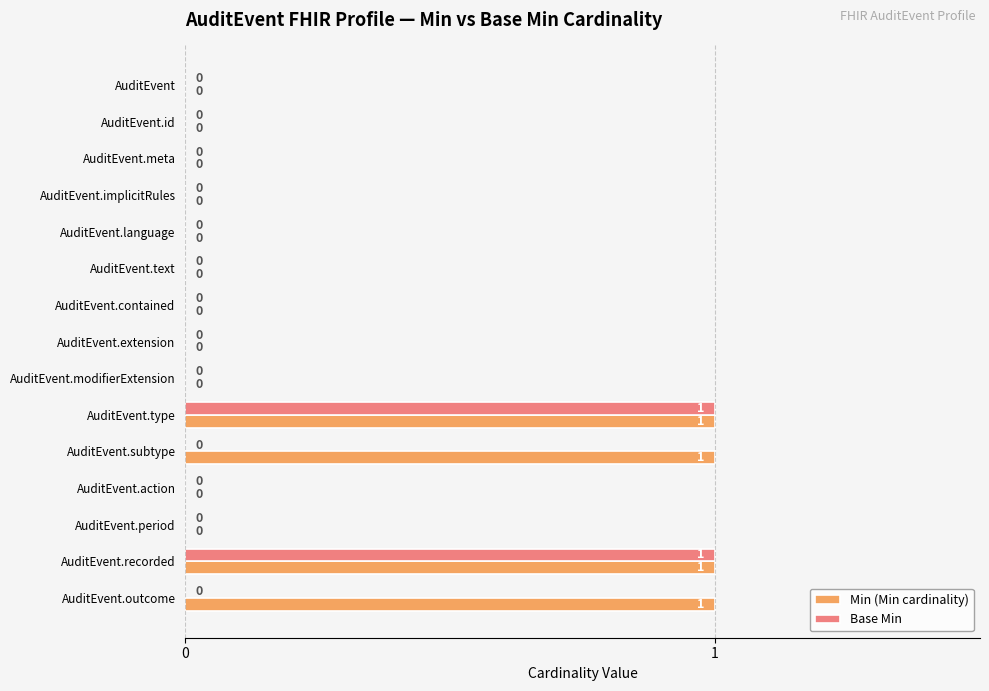

How many Base Min values are between 0 and 1?

15